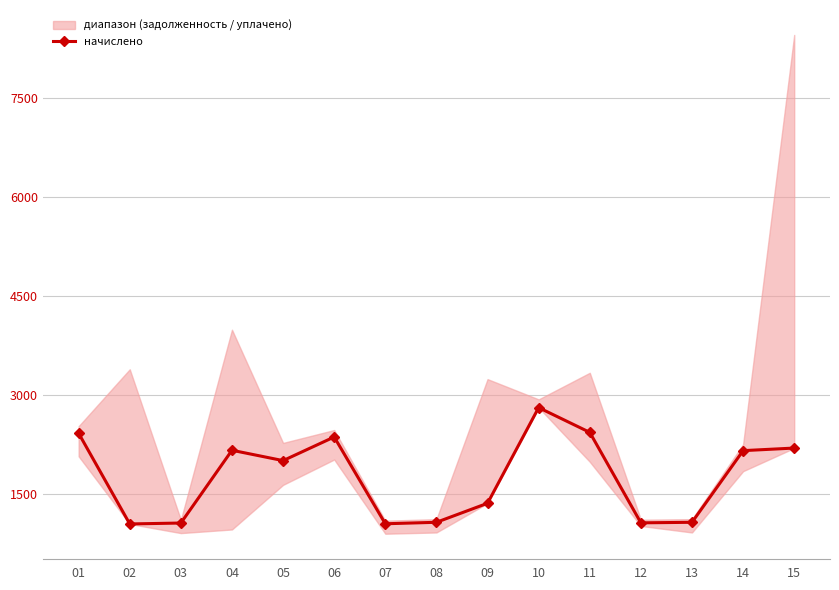

What is the difference between the maximum and minimum values?

1765.3